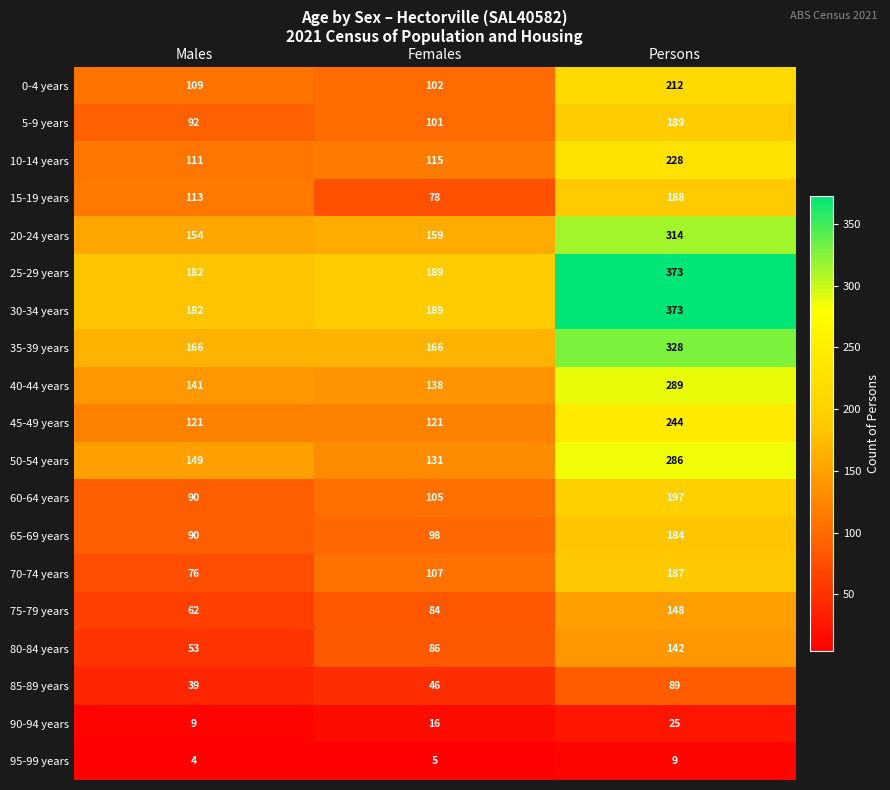

Read the 20-24 years value at Males, to the nearest 10.

150